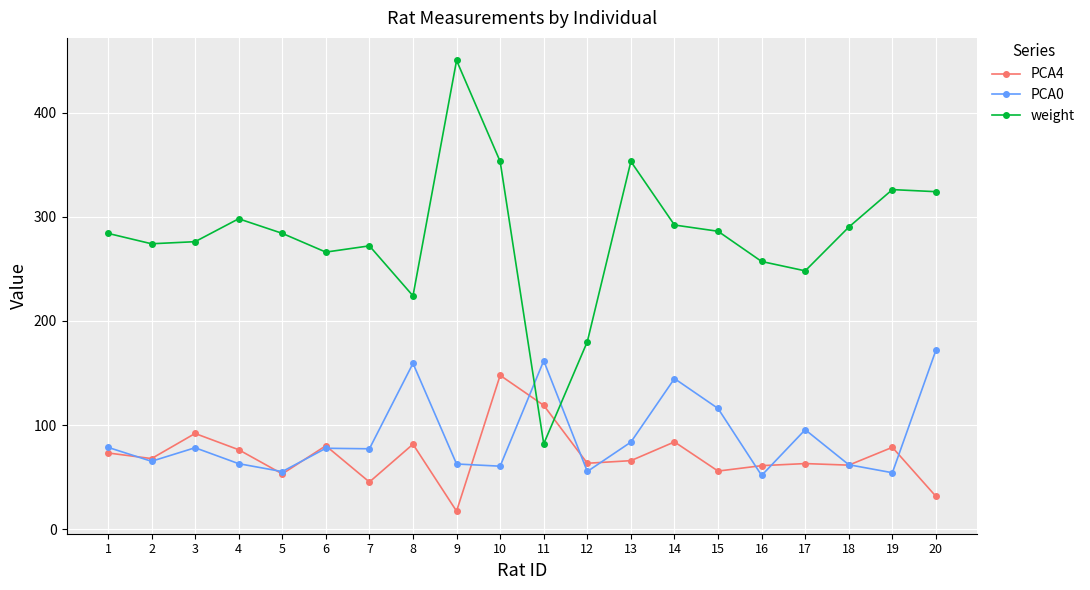

Which label corresponds to the smallest value in the chart?

9